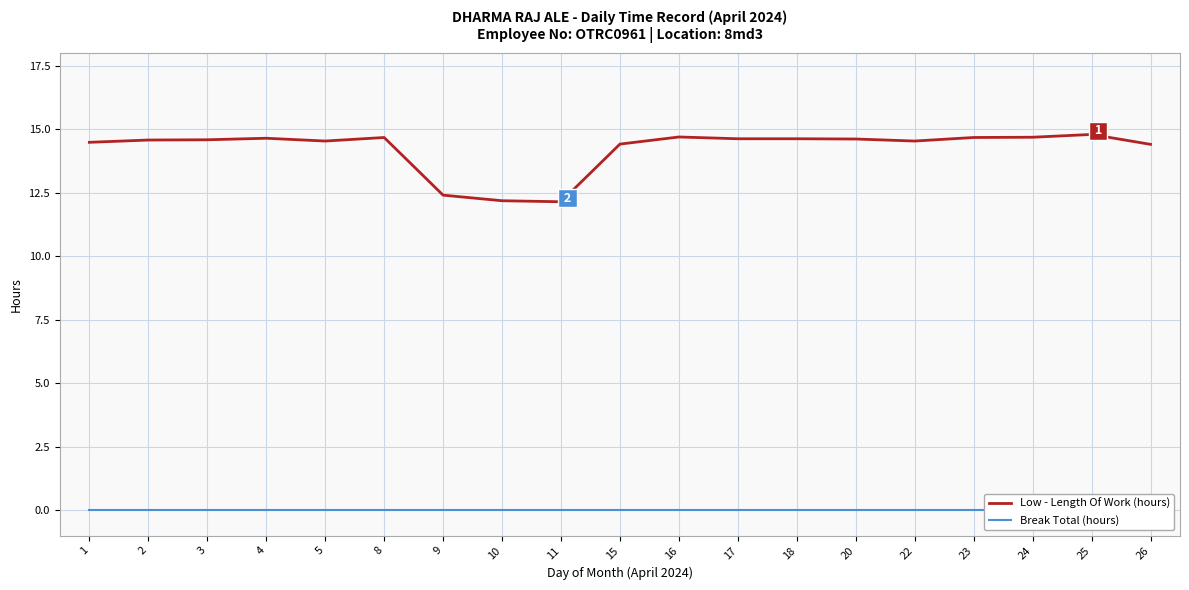

True or false: Break Total (hours) and Low - Length Of Work (hours) intersect in this chart.

False